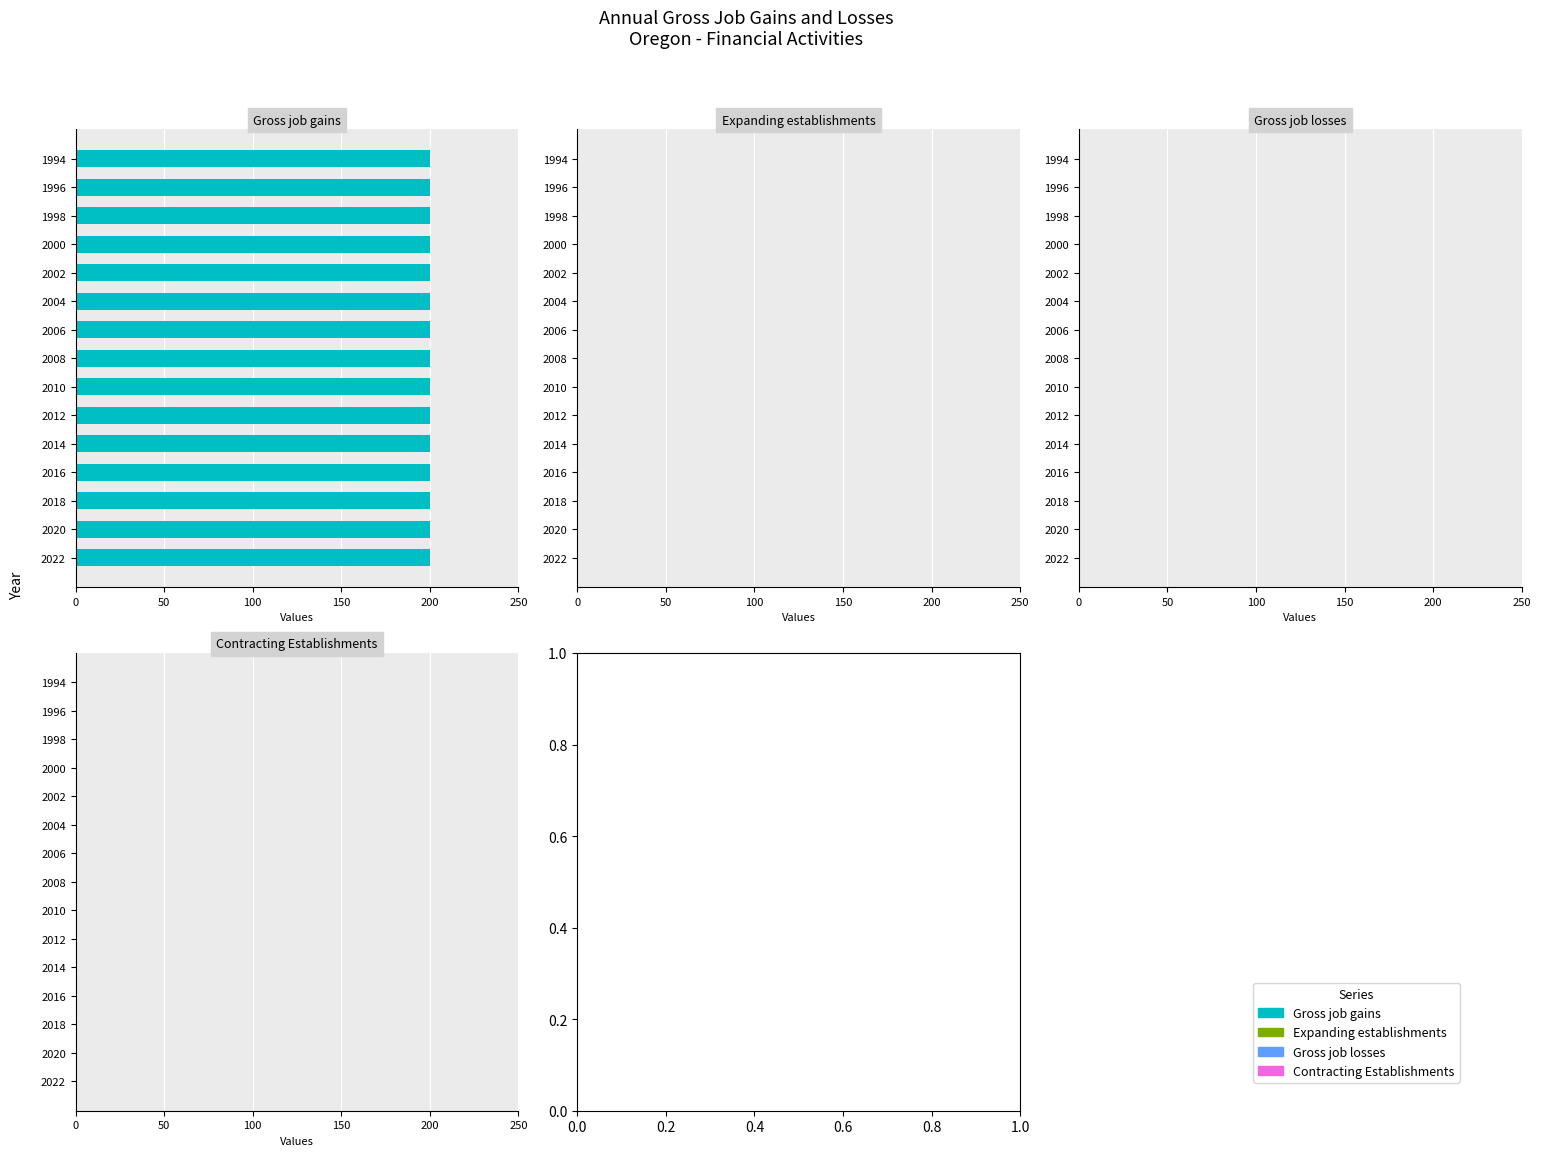

Are the bars grouped side by side (vs. stacked)?

Yes